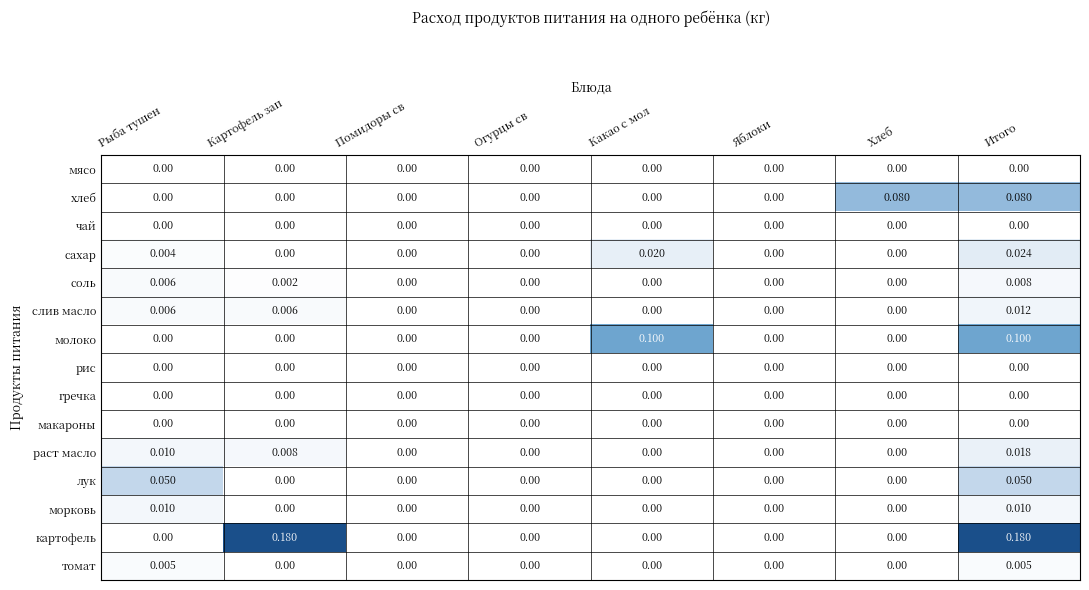

What is the total value across all series at Рыба тушен?

0.1